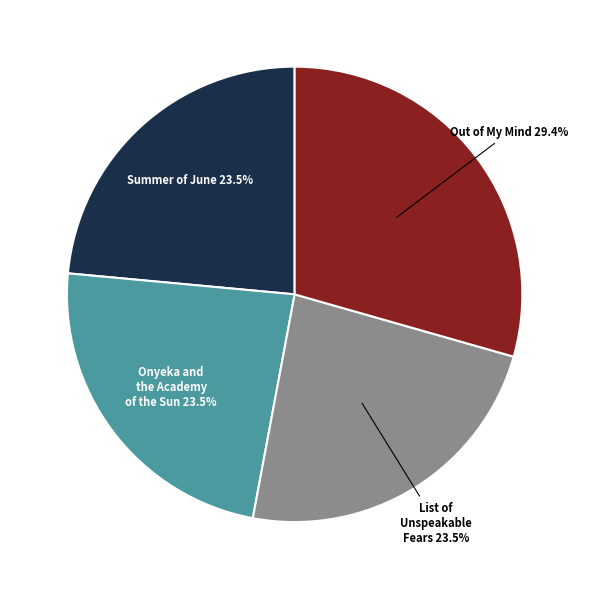

True or false: List of Unspeakable Fears accounts for 31% of the total.

False